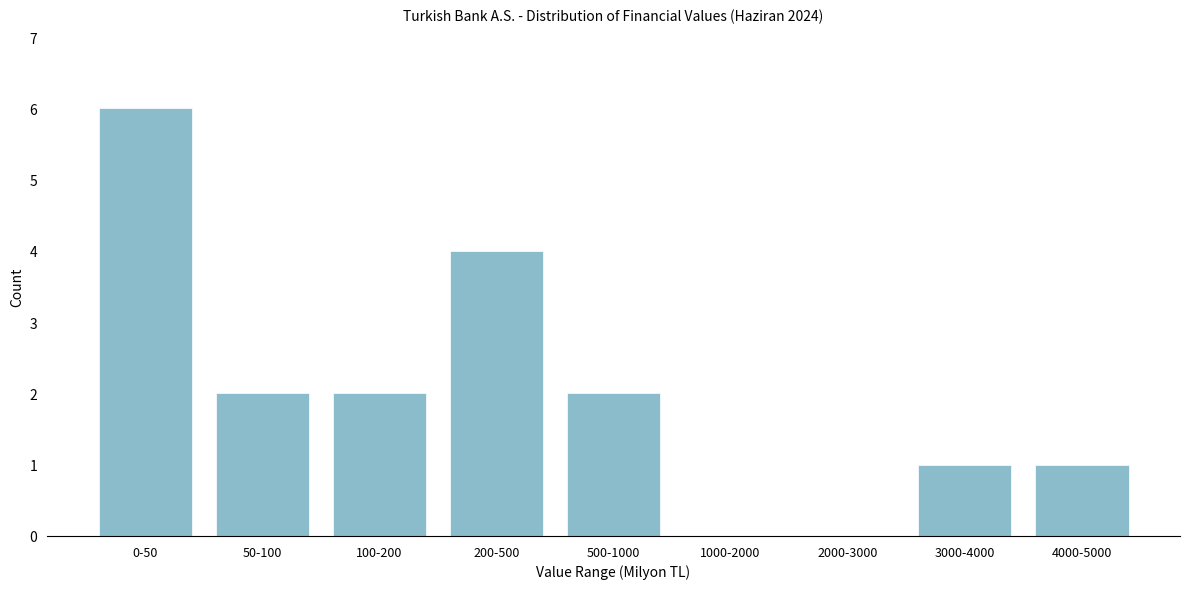

Reading left to right, transcribe all the data shown in this chart.

0-50=6	50-100=2	100-200=2	200-500=4	500-1000=2	1000-2000=0	2000-3000=0	3000-4000=1	4000-5000=1